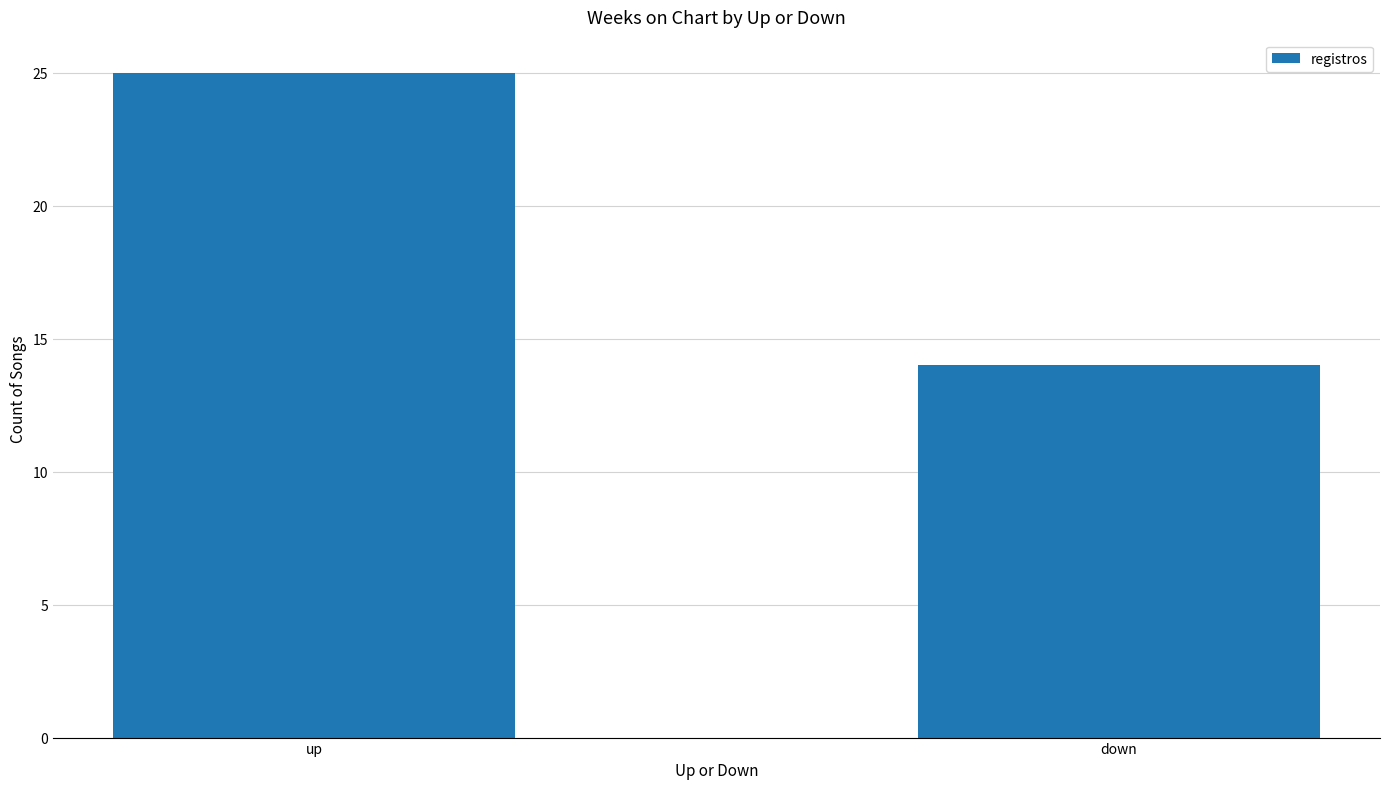

The value at down is 14. True or false?

True